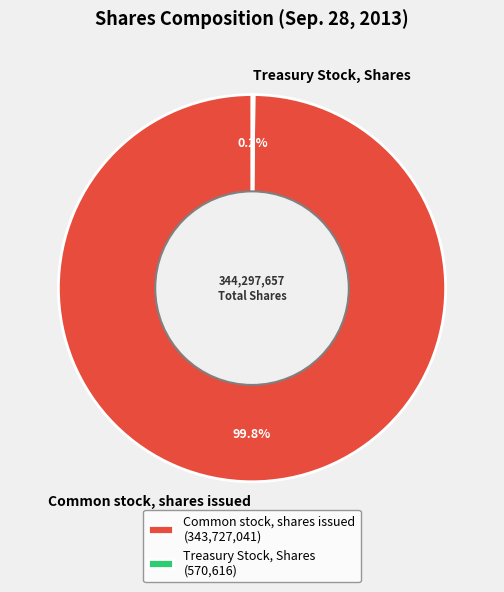

Is there any slice that represents more than half of the pie?

Yes